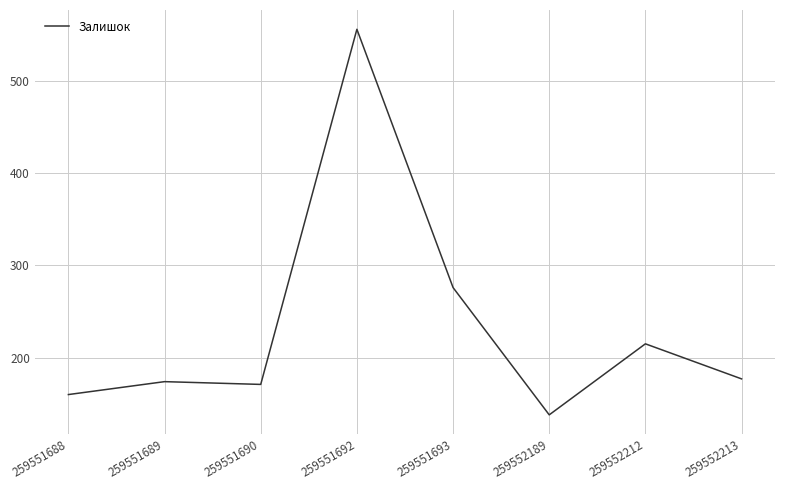

How many series are shown in this chart?

1